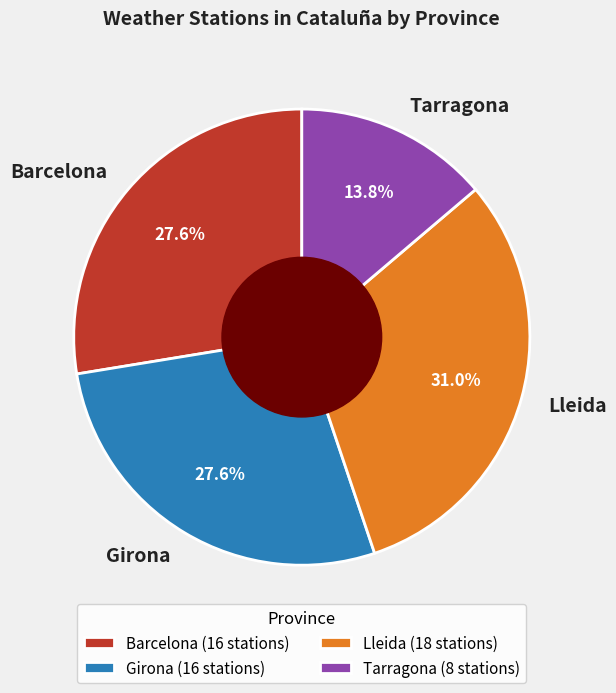

The Barcelona slice represents 28% of the pie. True or false?

True